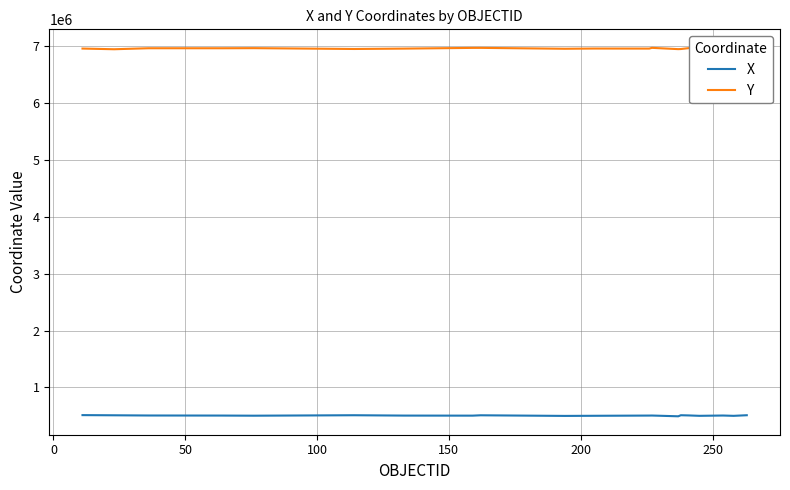

Reading left to right, extract all data points from this chart.

X: 512055.0	508950.9	505333.8	504077.8	501781.8	509896.8	503757.2	502802.0	508980.6	498030.3	500191.5	503986.0	504780.2	491300.5	509936.4	506504.3	499557.0	504892.7	499313.4	510054.3
Y: 6961176.5	6949208.2	6966796.4	6966657.3	6968499.1	6953773.0	6960451.3	6973046.3	6973428.1	6957657.3	6961555.7	6960708.8	6973814.5	6951122.8	6953016.7	6968911.0	6967482.9	6967430.9	6961244.3	6975325.6